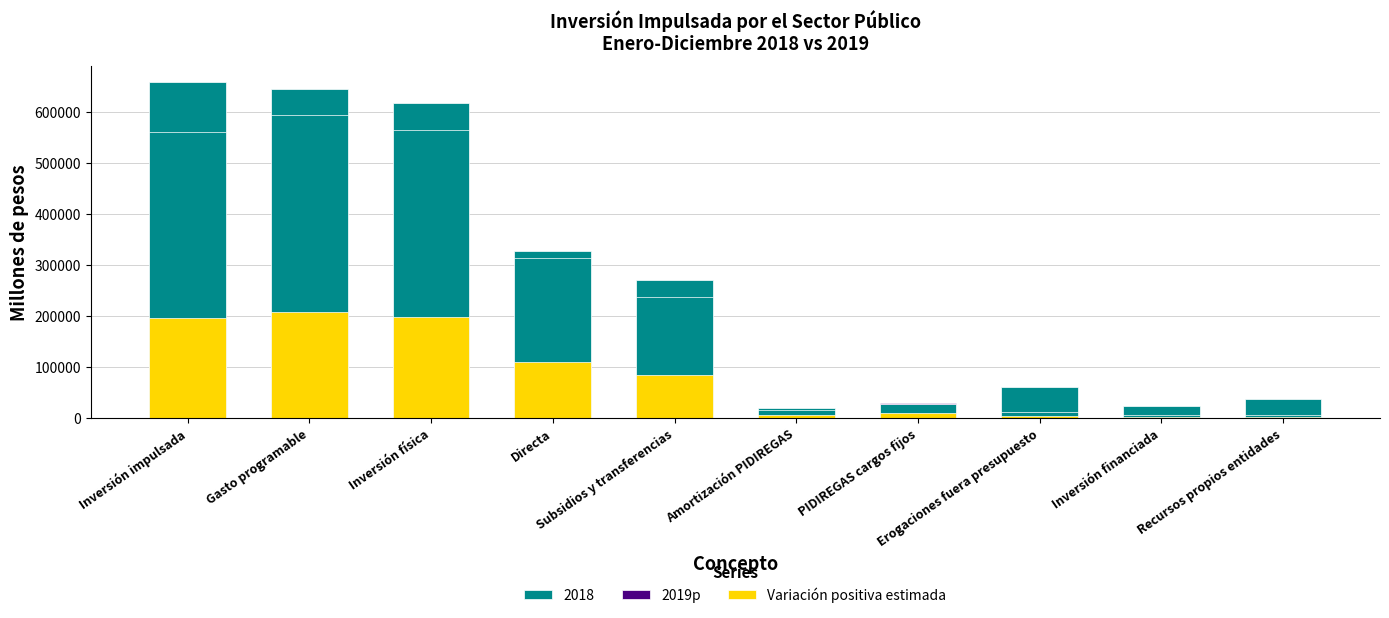

What is the difference between the maximum and minimum values in the Variación positiva estimada series?

206219.2